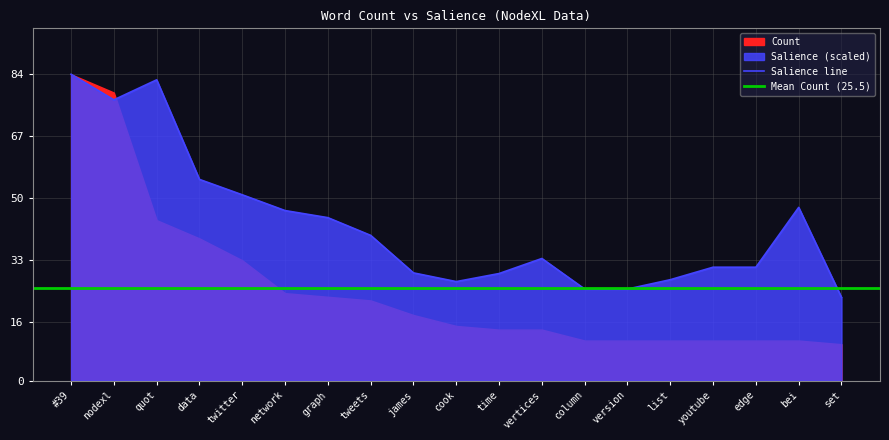

What is the maximum value shown in the chart?

84.0